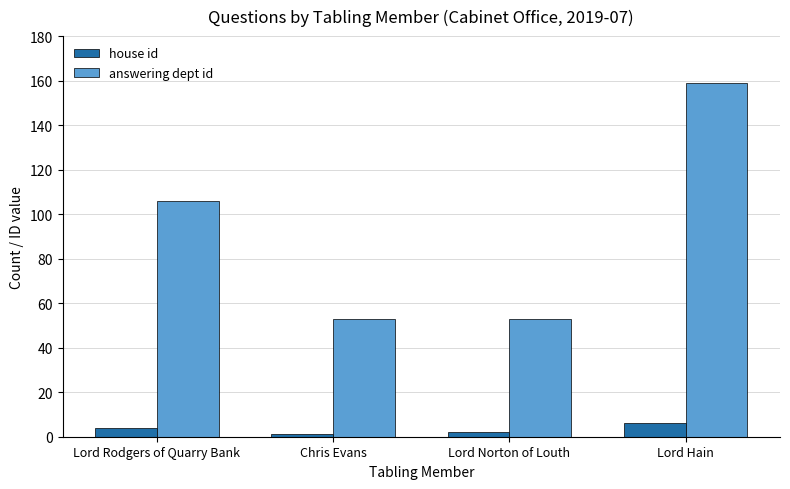

Is the value of answering dept id at Lord Norton of Louth greater than the value of house id at Lord Rodgers of Quarry Bank?

Yes